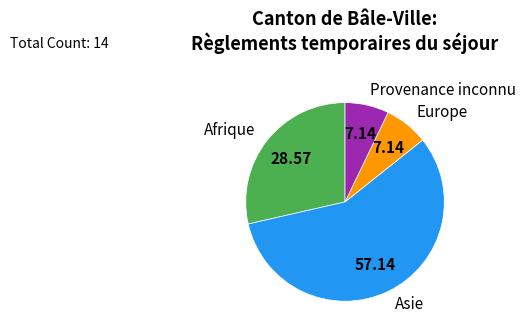

What is the largest slice in the pie chart?

Asie